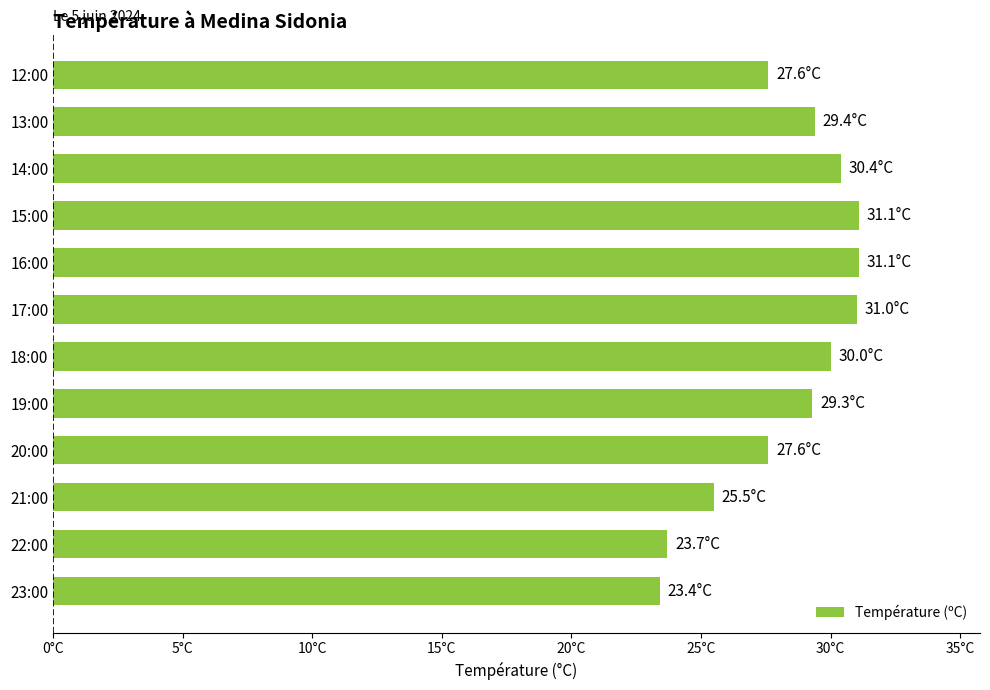

What is the difference between the maximum and minimum values?

7.7